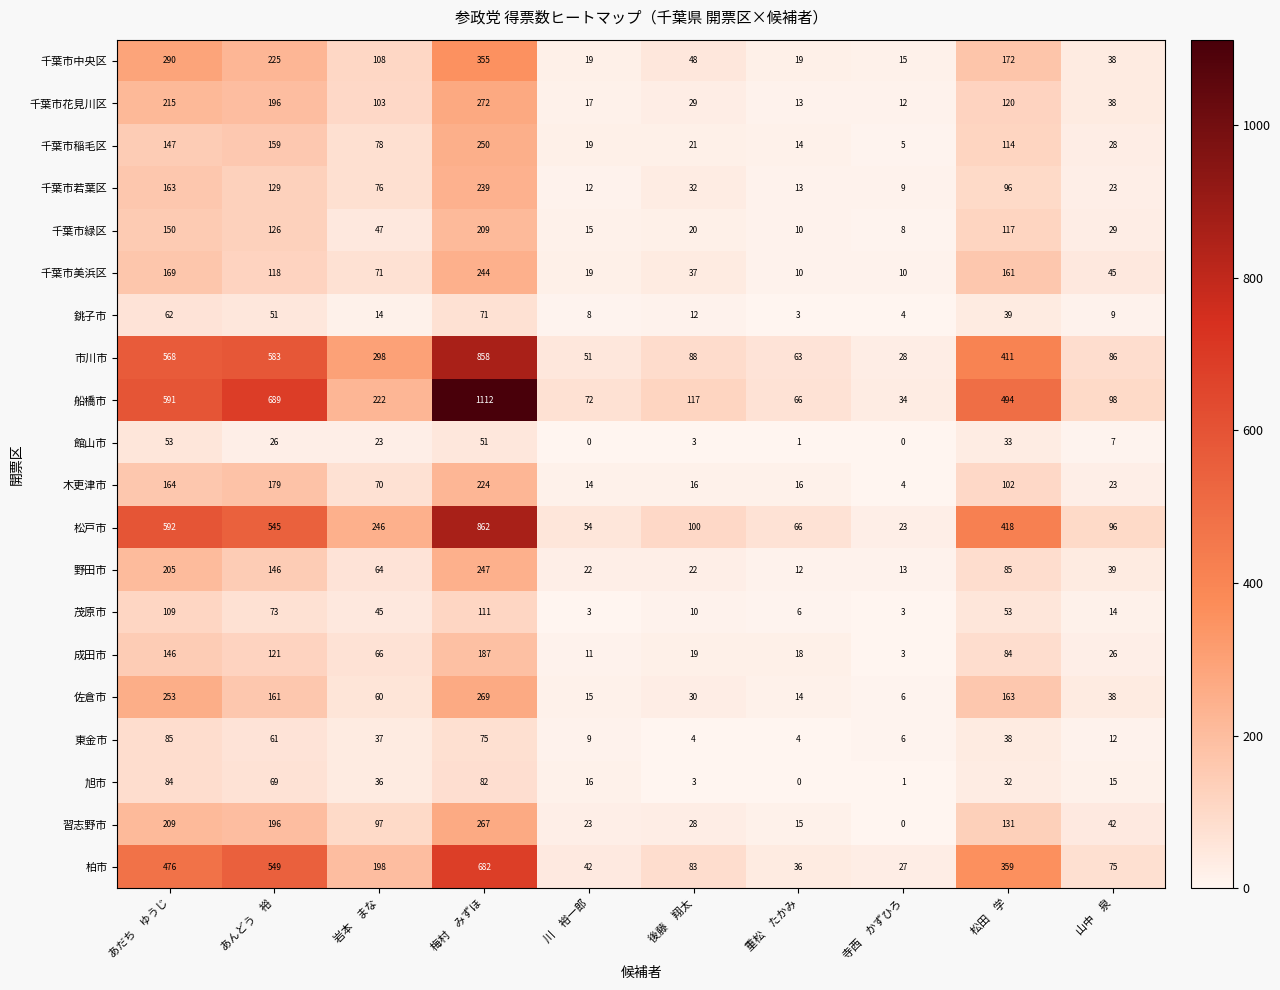

The 千葉市緑区 series shows 209 at 梅村　みずほ. True or false?

True